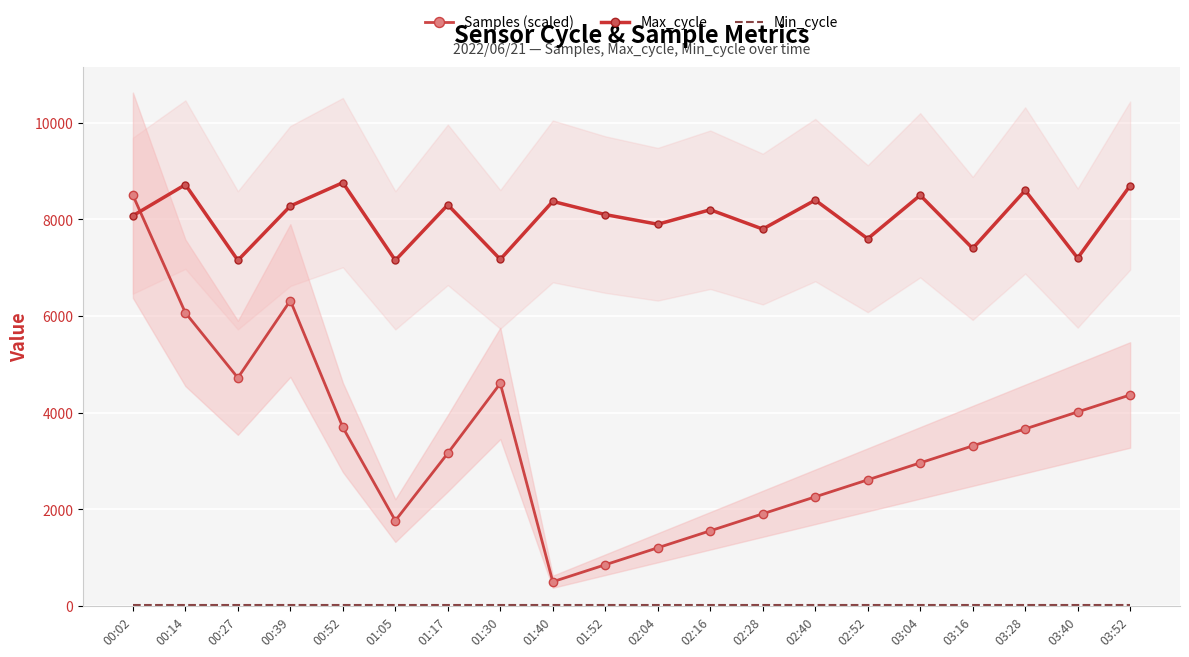

Which label corresponds to the largest value in the chart?

00:52